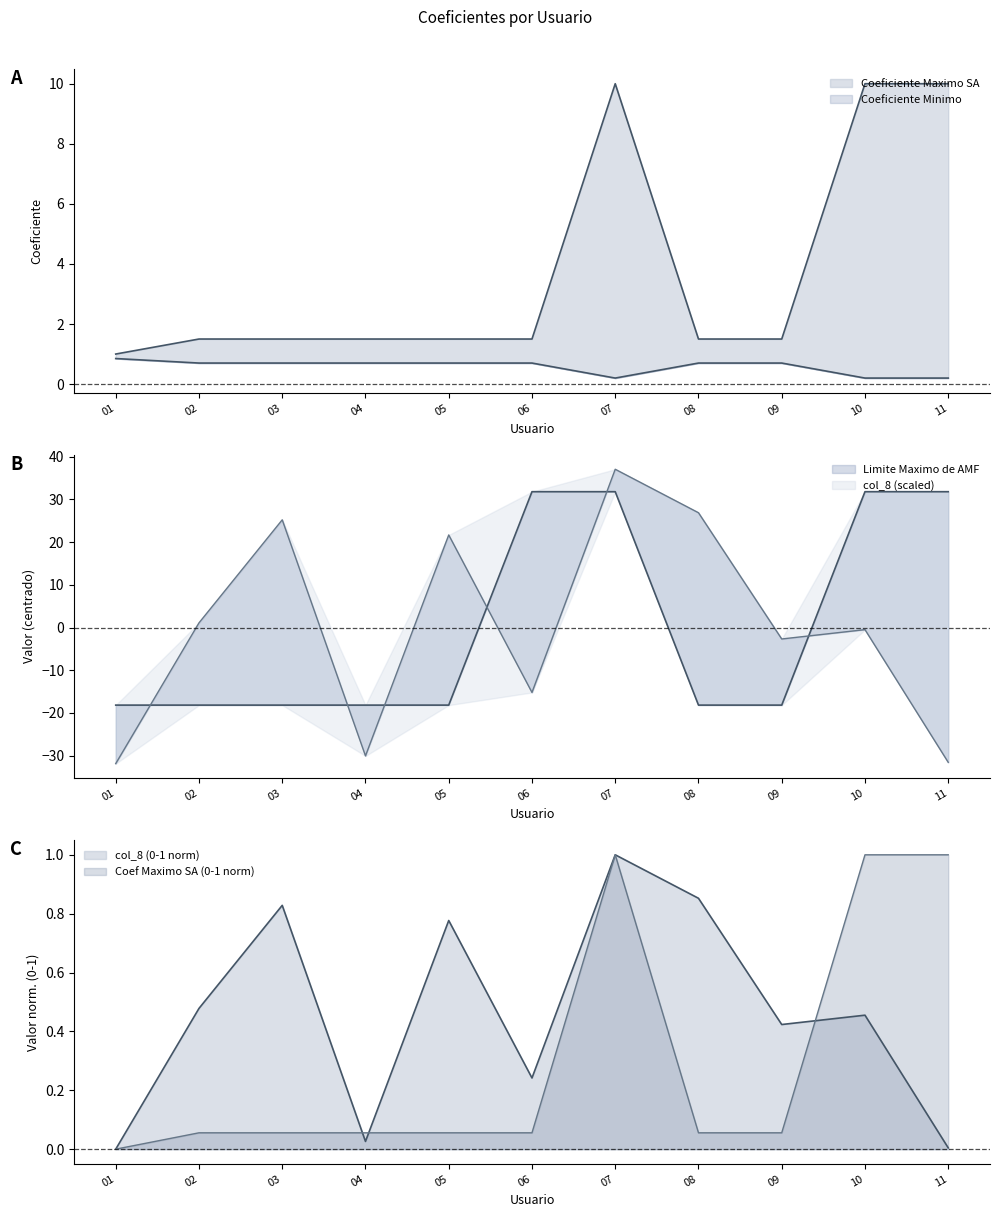

What is the difference between the highest and lowest values at 03?

43.4